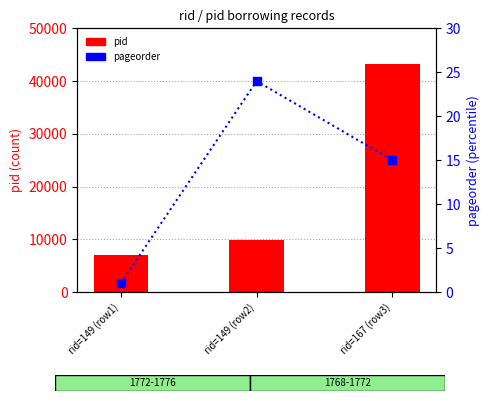

What are all the series names shown in the legend?

pid, pageorder